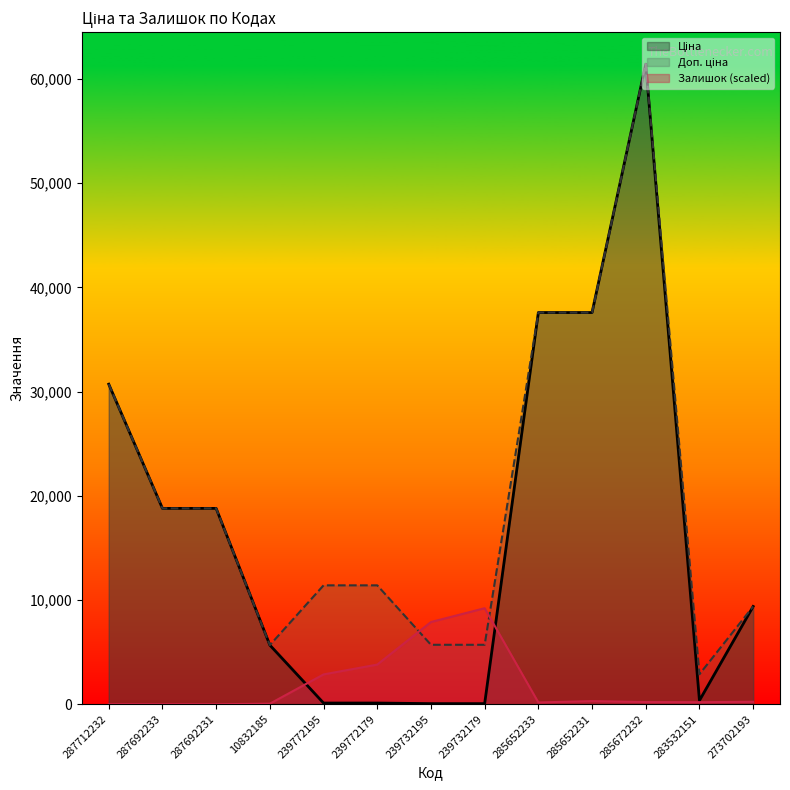

What is the total value across all series at 287692231?

37593.6